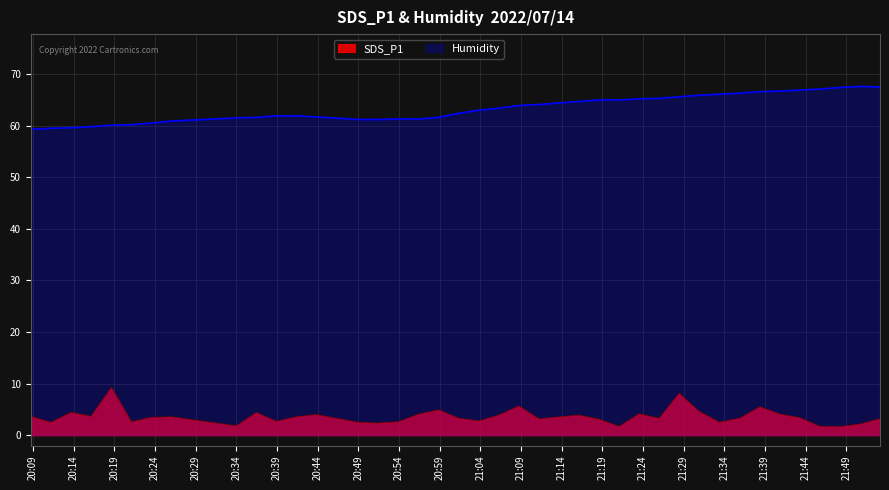

Reading left to right, extract all data points from this chart.

SDS_P1: 2022/07/14 20:08:43=3.7	2022/07/14 20:11:12=2.5	2022/07/14 20:13:39=4.4	2022/07/14 20:16:07=3.7	2022/07/14 20:18:37=9.2	2022/07/14 20:21:04=2.6	2022/07/14 20:23:31=3.5	2022/07/14 20:26:00=3.6	2022/07/14 20:33:59=1.8	2022/07/14 20:36:27=4.4	2022/07/14 20:38:54=2.7	2022/07/14 20:41:23=3.6	2022/07/14 20:43:50=4.0	2022/07/14 20:49:01=2.5	2022/07/14 20:51:29=2.4	2022/07/14 20:53:56=2.6	2022/07/14 20:56:24=4.1	2022/07/14 20:58:52=4.9	2022/07/14 21:01:19=3.3	2022/07/14 21:03:49=2.8	2022/07/14 21:06:17=3.9	2022/07/14 21:08:44=5.7	2022/07/14 21:11:13=3.2	2022/07/14 21:13:41=3.6	2022/07/14 21:16:08=3.9	2022/07/14 21:18:36=3.1	2022/07/14 21:21:04=1.7	2022/07/14 21:23:31=4.2	2022/07/14 21:25:59=3.3	2022/07/14 21:28:26=8.1	2022/07/14 21:30:54=4.6	2022/07/14 21:33:23=2.5	2022/07/14 21:35:53=3.3	2022/07/14 21:38:22=5.5	2022/07/14 21:40:49=4.1	2022/07/14 21:43:17=3.4	2022/07/14 21:45:44=1.7	2022/07/14 21:48:12=1.7	2022/07/14 21:50:40=2.2	2022/07/14 21:53:09=3.2
Humidity: 2022/07/14 20:08:43=59.3	2022/07/14 20:11:12=59.5	2022/07/14 20:13:39=59.6	2022/07/14 20:16:07=59.8	2022/07/14 20:18:37=60.1	2022/07/14 20:21:04=60.2	2022/07/14 20:23:31=60.5	2022/07/14 20:26:00=60.9	2022/07/14 20:33:59=61.5	2022/07/14 20:36:27=61.6	2022/07/14 20:38:54=61.9	2022/07/14 20:41:23=61.9	2022/07/14 20:43:50=61.7	2022/07/14 20:49:01=61.2	2022/07/14 20:51:29=61.2	2022/07/14 20:53:56=61.3	2022/07/14 20:56:24=61.3	2022/07/14 20:58:52=61.6	2022/07/14 21:01:19=62.4	2022/07/14 21:03:49=63.0	2022/07/14 21:06:17=63.4	2022/07/14 21:08:44=63.9	2022/07/14 21:11:13=64.1	2022/07/14 21:13:41=64.4	2022/07/14 21:16:08=64.7	2022/07/14 21:18:36=65.0	2022/07/14 21:21:04=65.0	2022/07/14 21:23:31=65.2	2022/07/14 21:25:59=65.3	2022/07/14 21:28:26=65.6	2022/07/14 21:30:54=65.9	2022/07/14 21:33:23=66.1	2022/07/14 21:35:53=66.3	2022/07/14 21:38:22=66.6	2022/07/14 21:40:49=66.7	2022/07/14 21:43:17=66.9	2022/07/14 21:45:44=67.1	2022/07/14 21:48:12=67.4	2022/07/14 21:50:40=67.6	2022/07/14 21:53:09=67.5